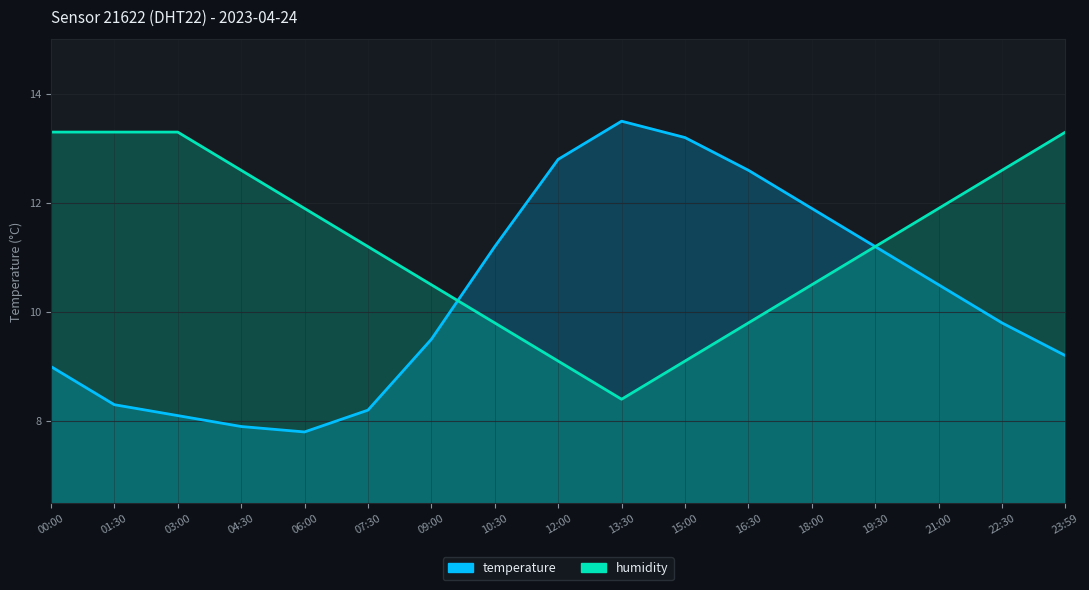

At which label is temperature closest to 10?

22:30